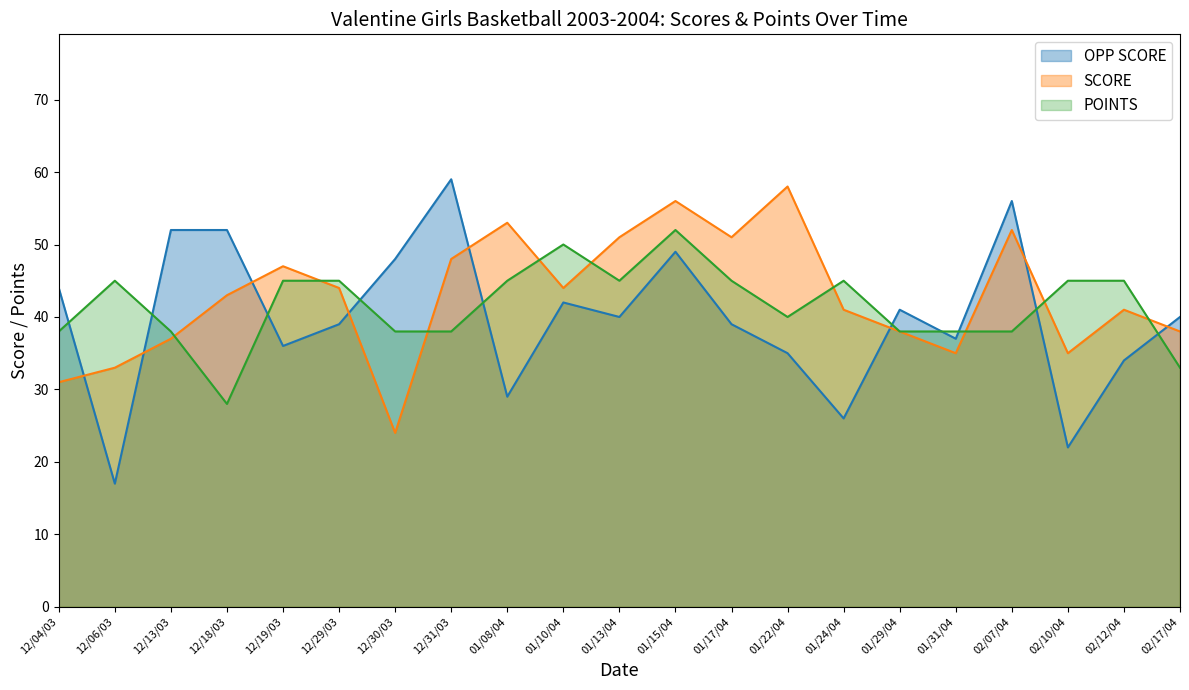

How many interior local peaks does the POINTS series have?

4